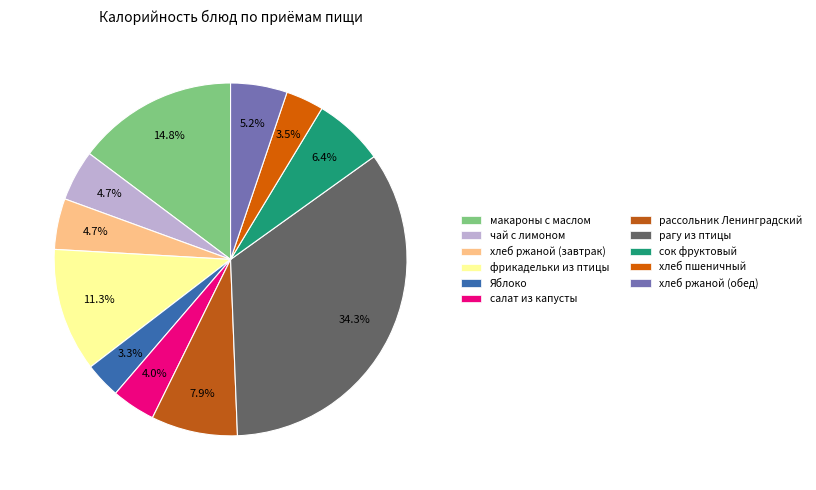

To the nearest percent, what is the average slice percentage?

9%